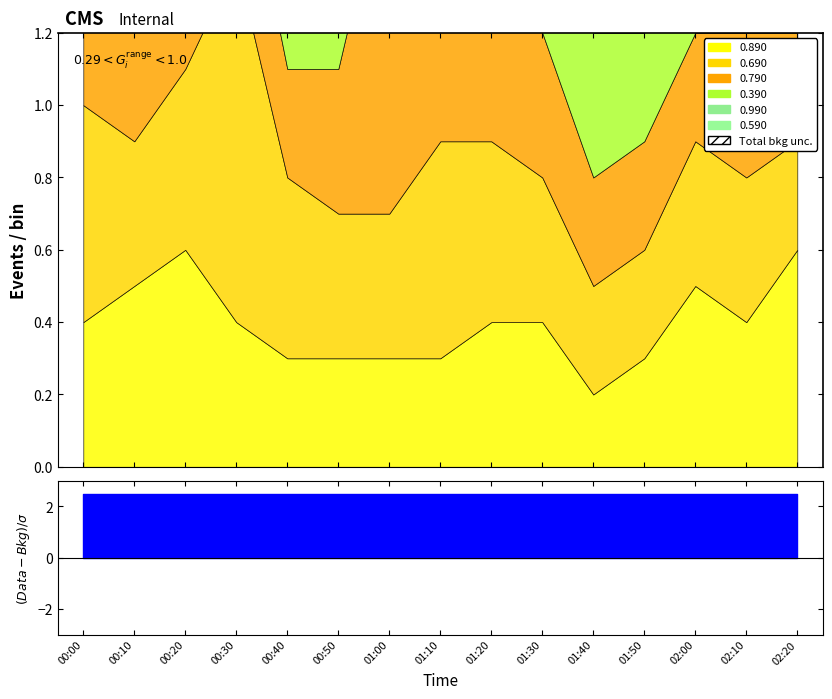

Is it true that 0.990 equals 0.1 at 01:30?

False